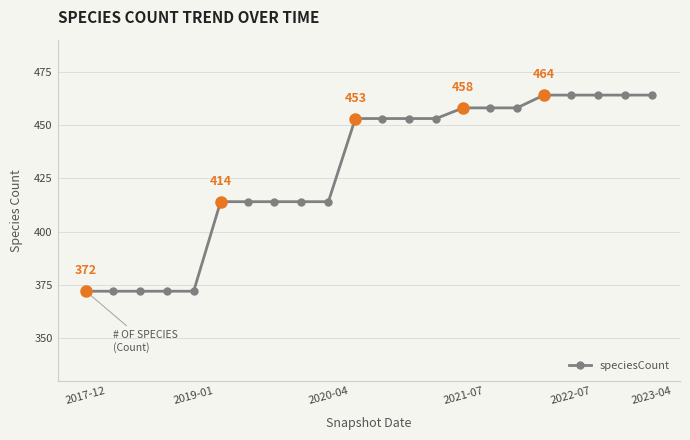

Reading right to left, transcribe all the data shown in this chart.

464	464	464	464	464	458	458	458	453	453	453	453	414	414	414	414	414	372	372	372	372	372